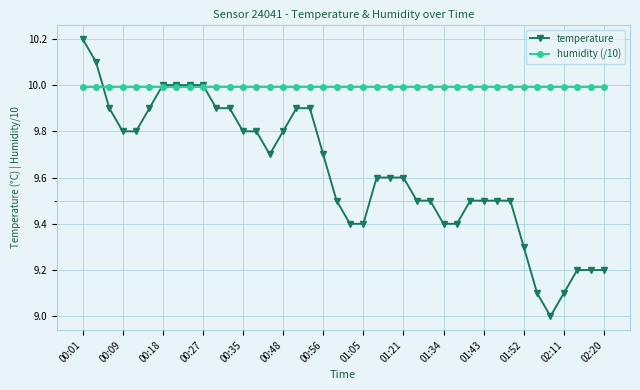

What is the average value of the humidity (/10) series?

10.0